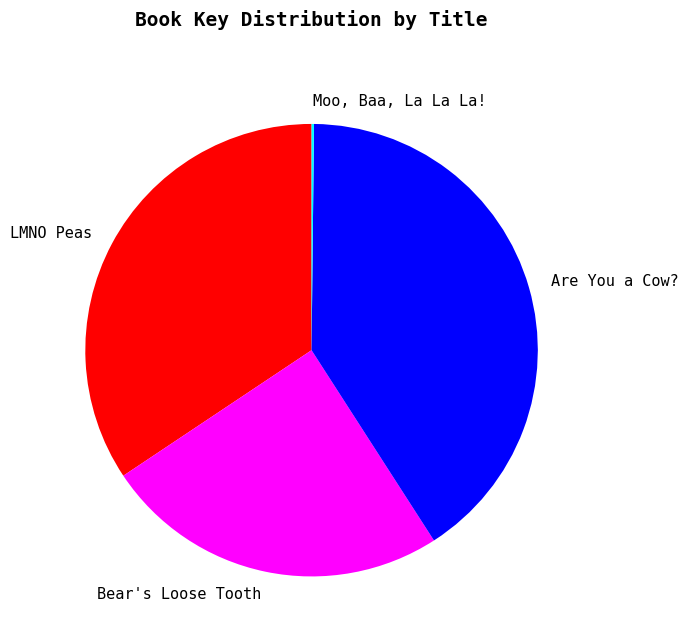

Does Bear's Loose Tooth account for over 50% of the chart?

No